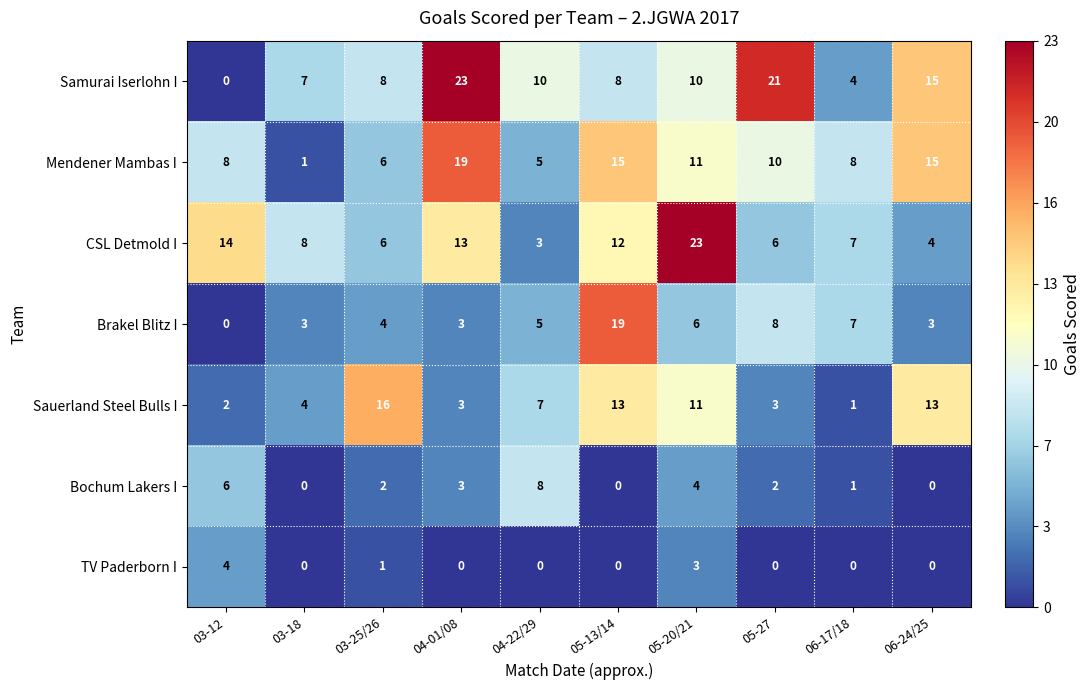

At which category is the sum across all series the highest?

05-20/21